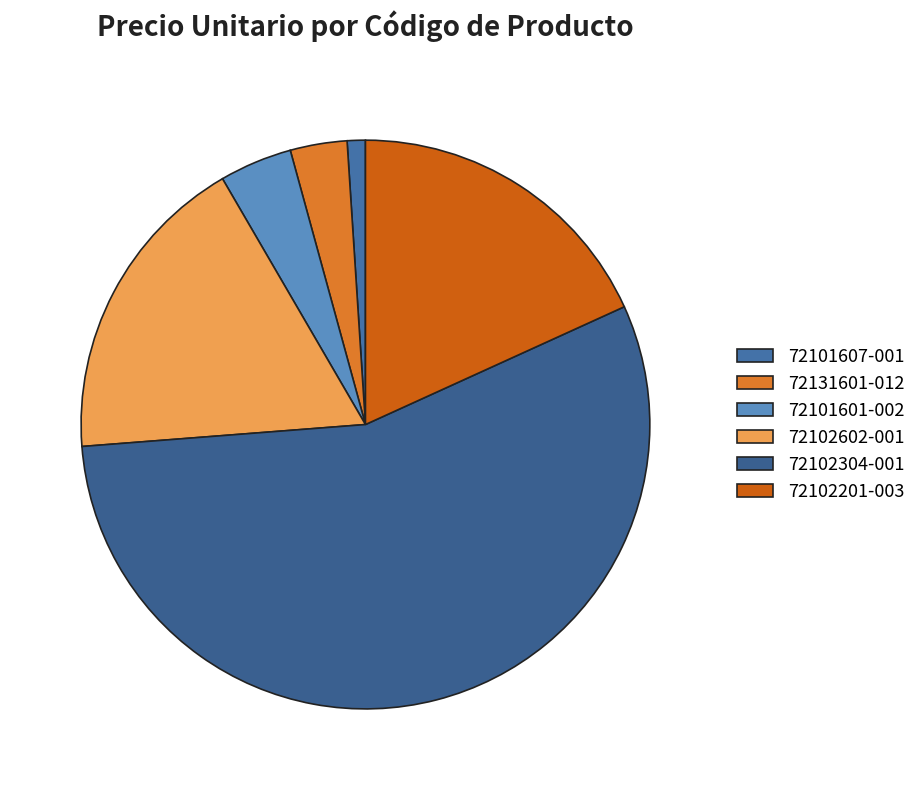

Between 72102304-001 and 72102602-001, which is larger?

72102304-001